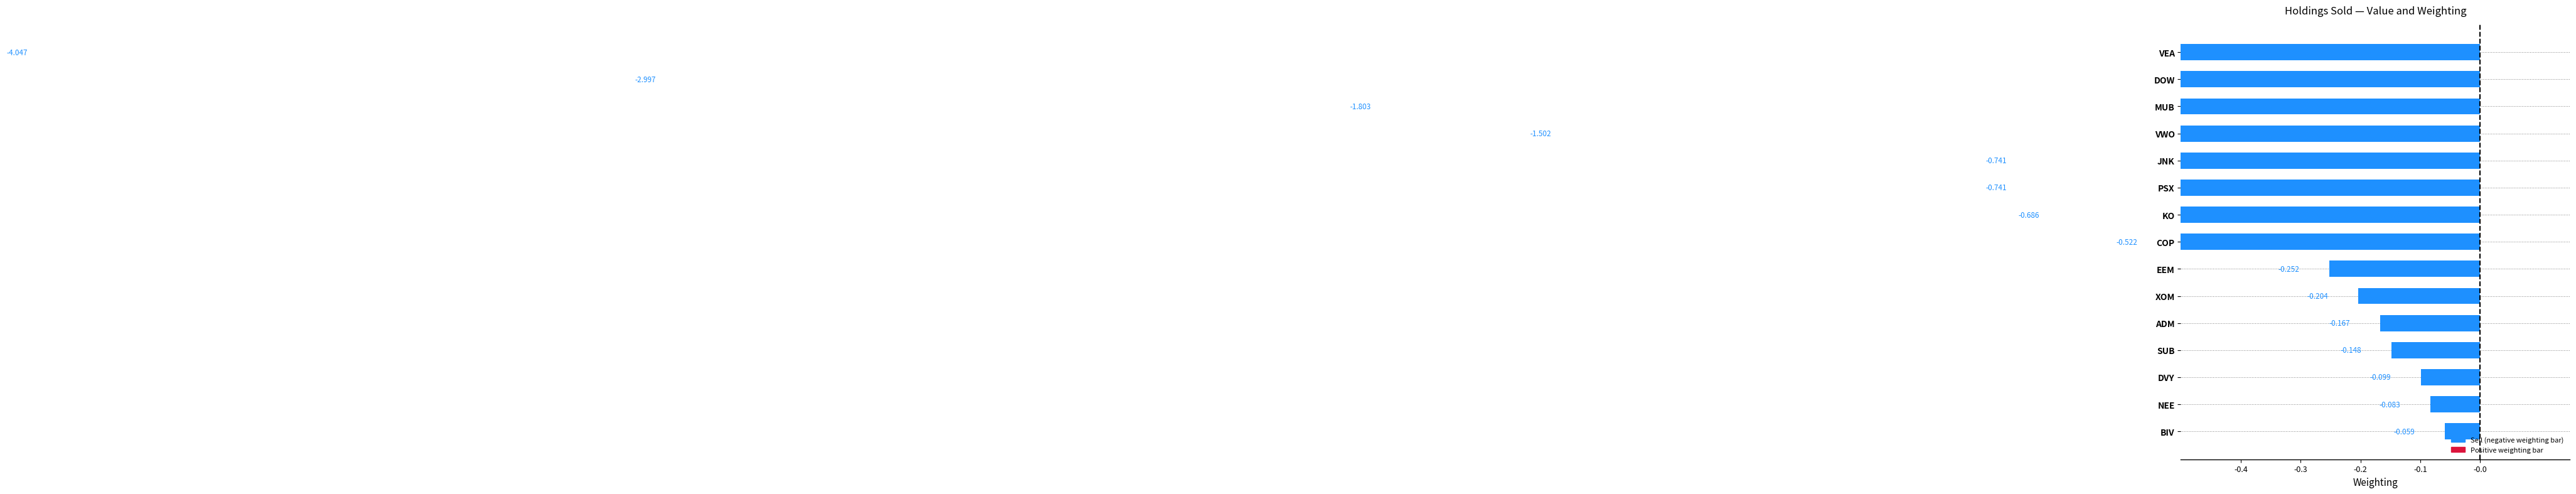

What is the label of the 12th bar from the left?

SUB